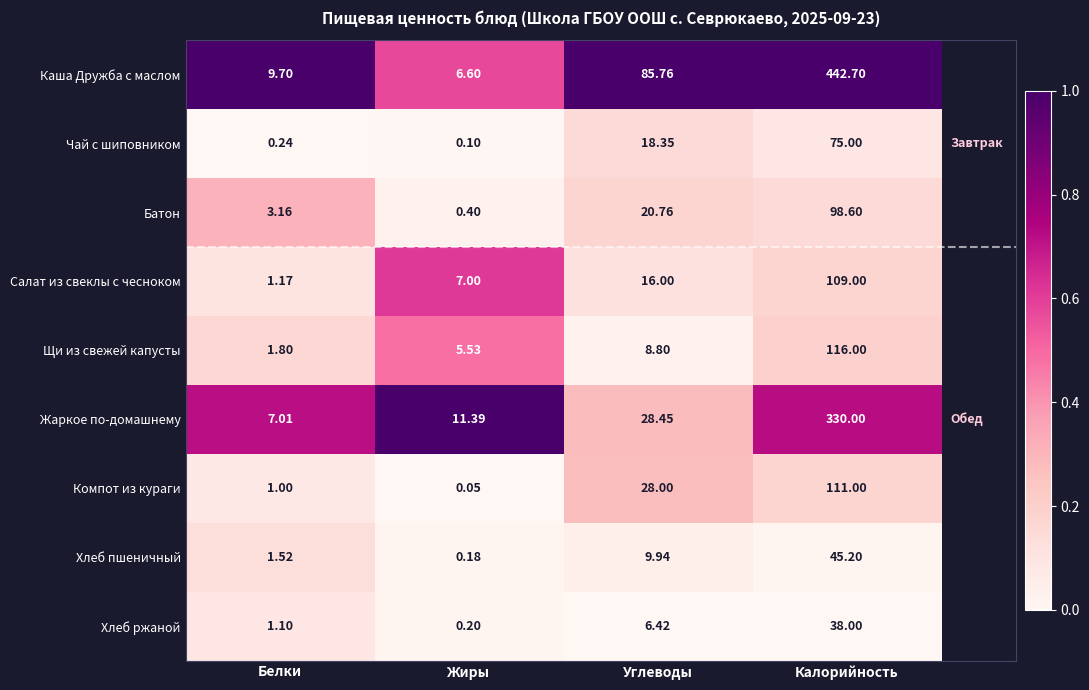

Where does the Жаркое по-домашнему series first go above 28?

Углеводы